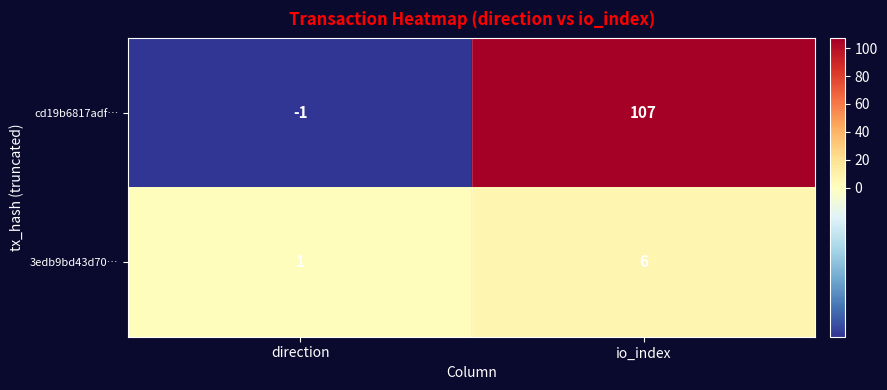

At which label is cd19b6817adf… closest to 53?

direction